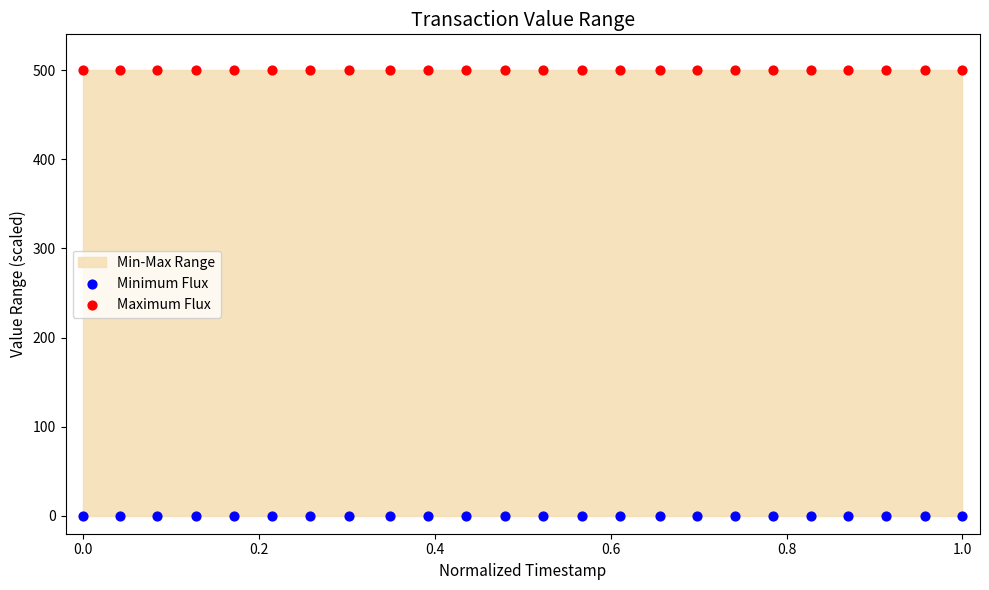

Which series contains the highest Y value?

Maximum Flux